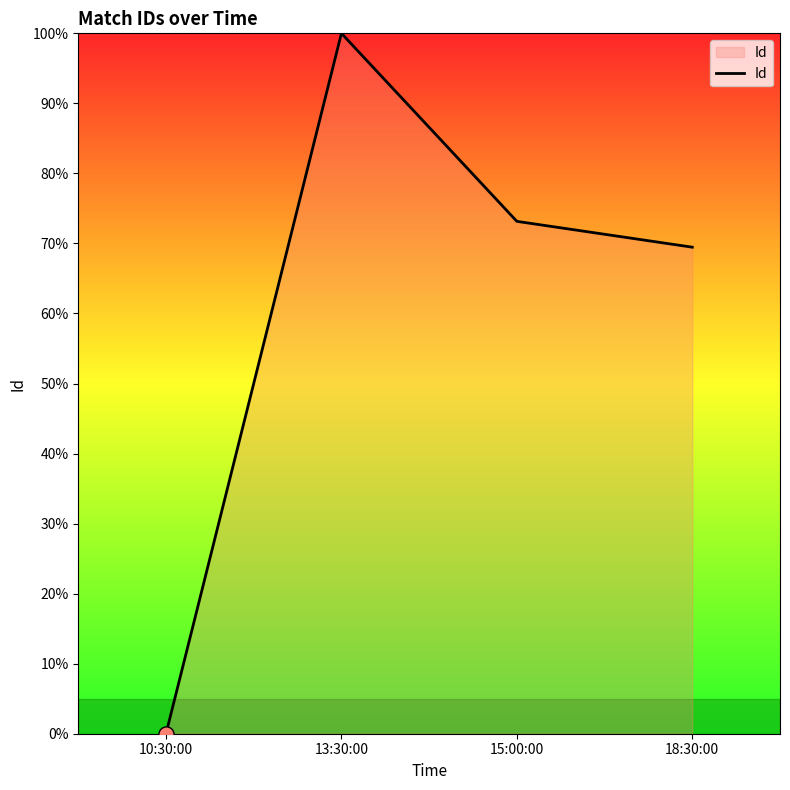

What is the change in value from 10:30:00 to 18:30:00?

+69.5